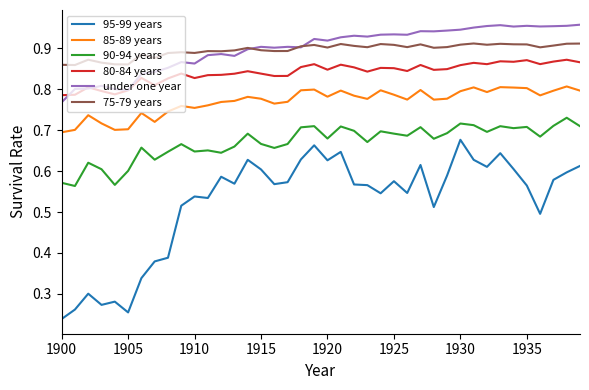

True or false: under one year and 95-99 years cross at least once.

False